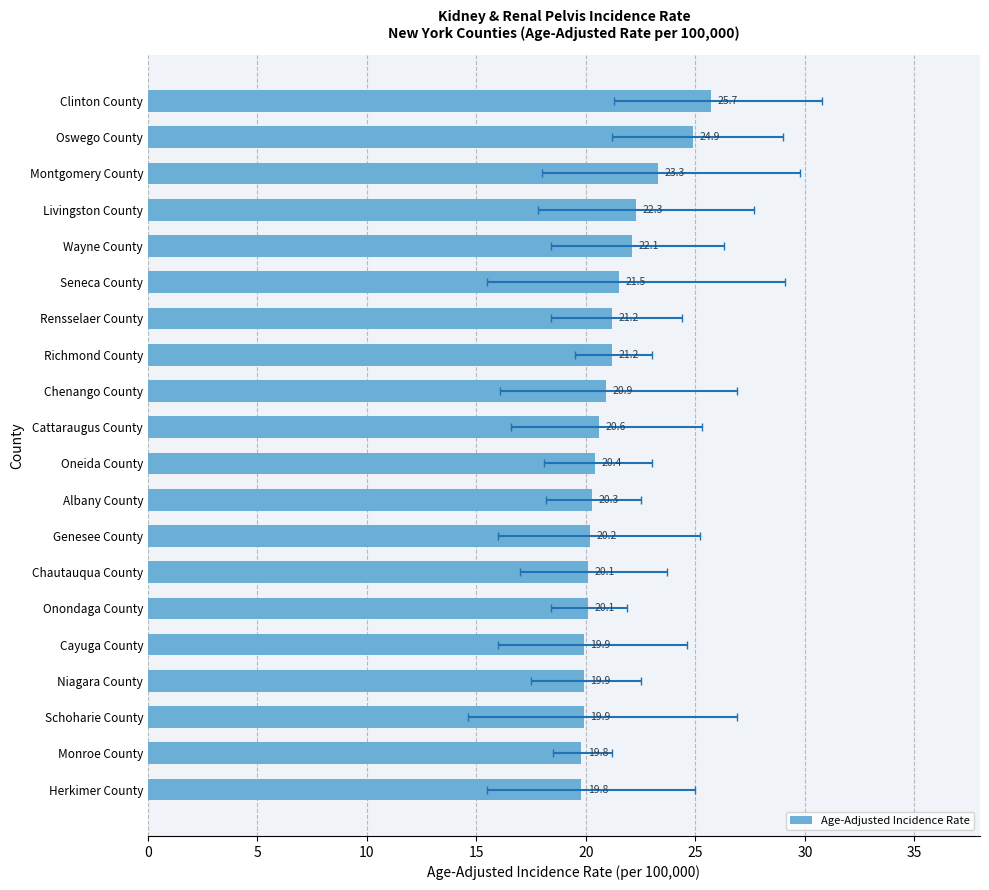

What is the maximum value shown in the chart?

25.7